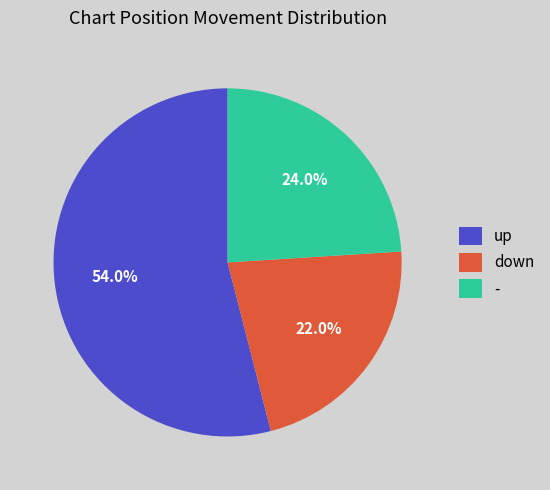

What percentage is the - slice, to the nearest percent?

24%